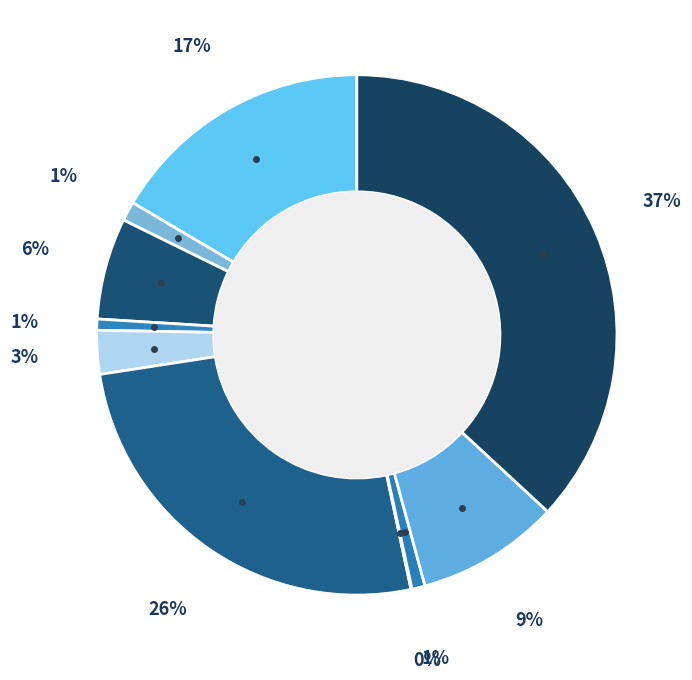

How many slices are in this pie chart?

10